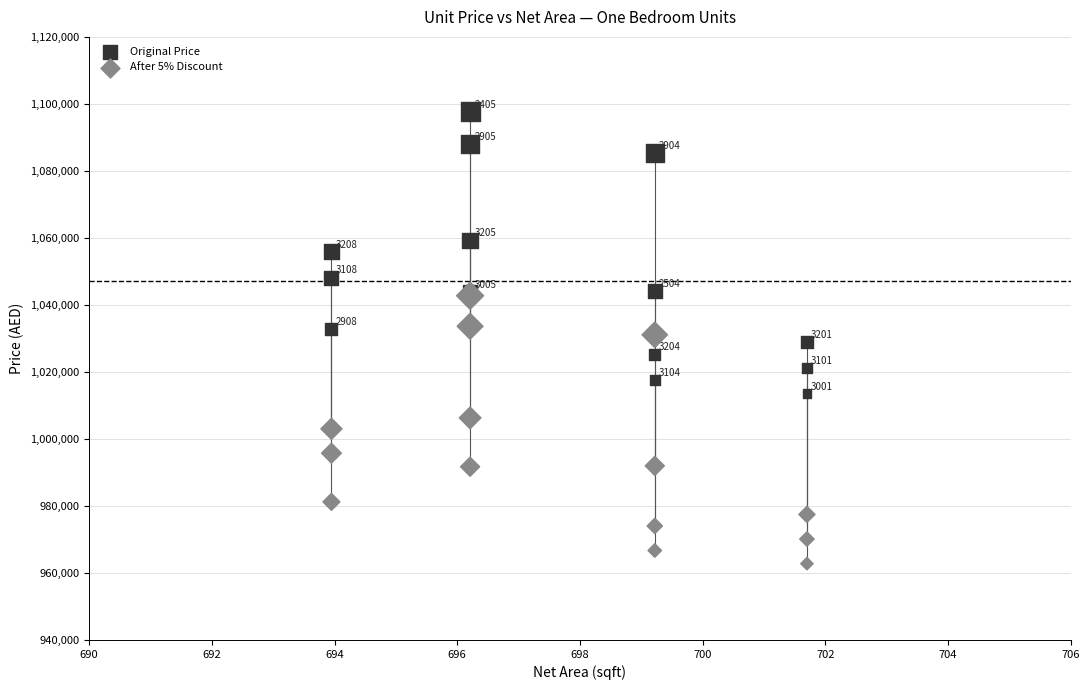

In the Original Price series, what Y value is closest to 1055537?

1055810.0